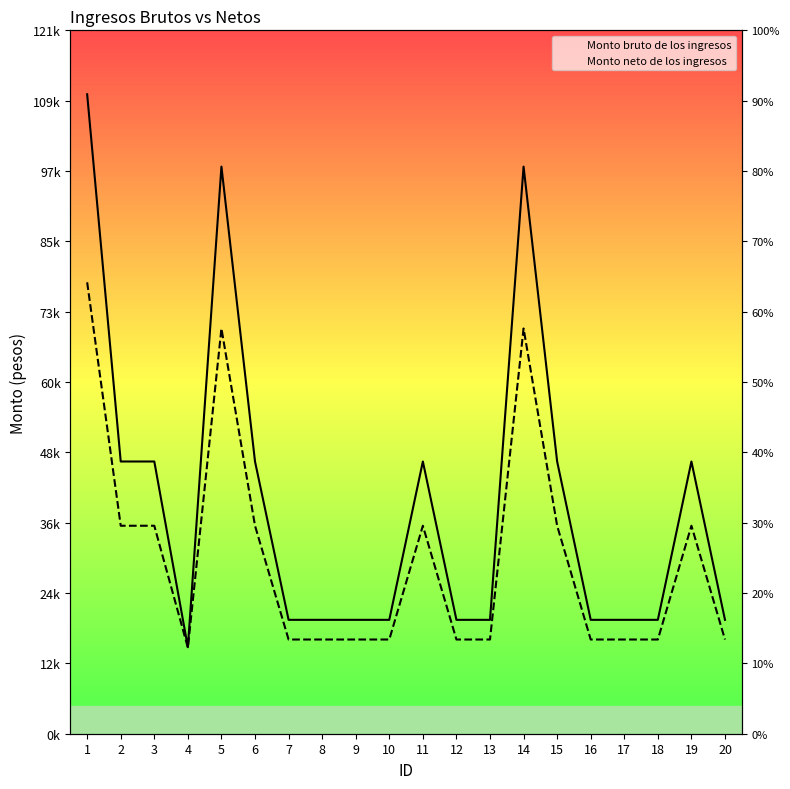

What is the difference between the Monto bruto de los ingresos values at 12 and 2?

27396.4